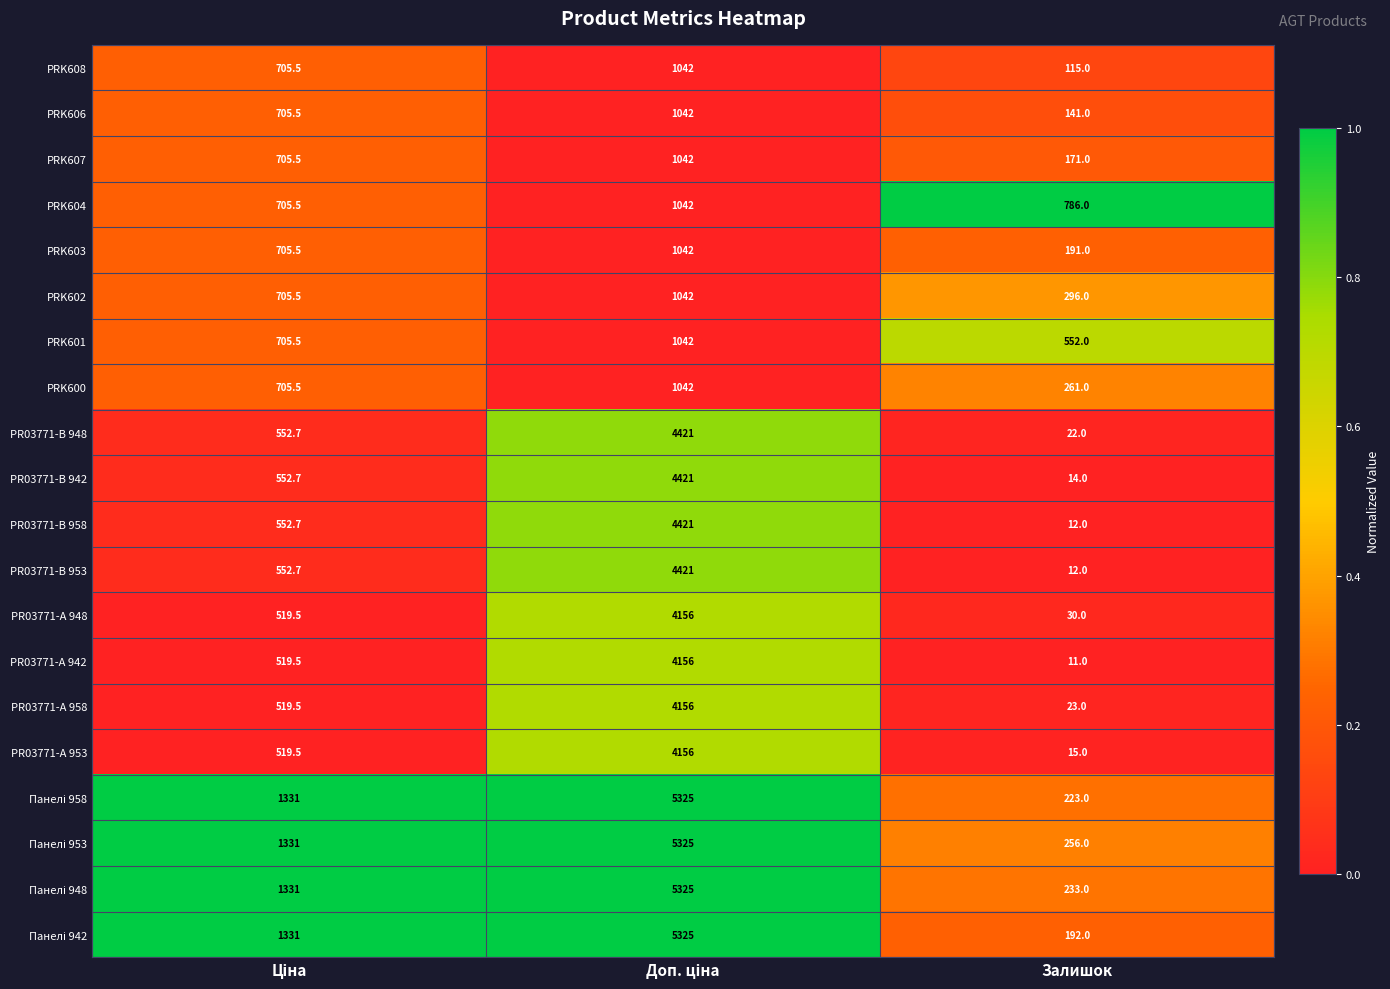

What is the maximum value shown in the chart?

5325.0